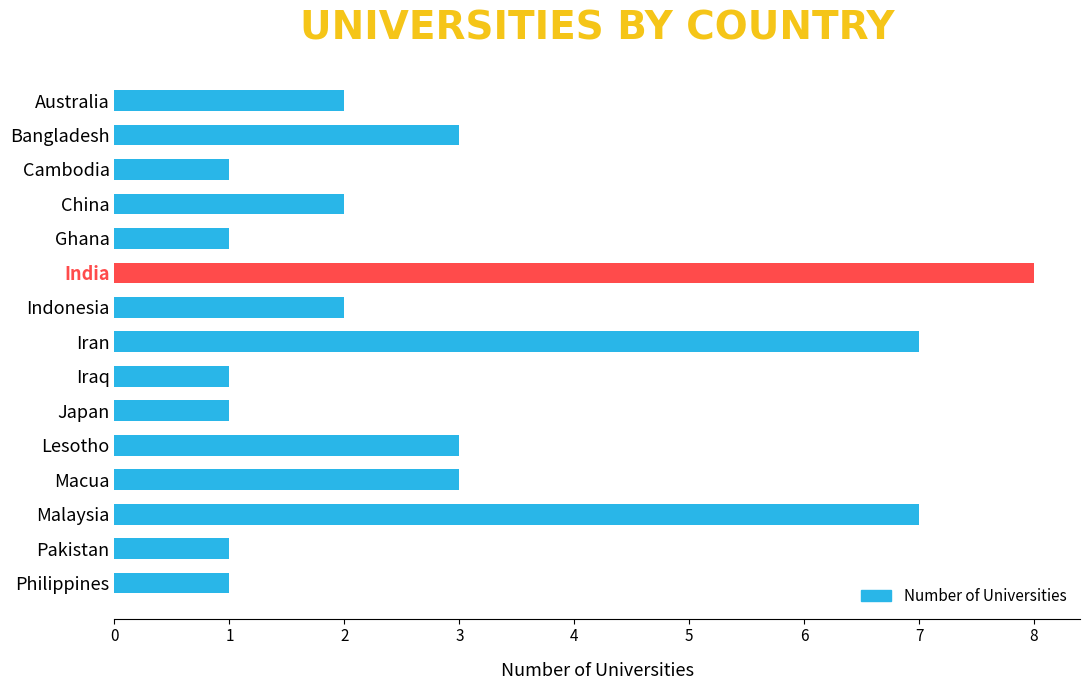

What is the smallest value displayed?

1